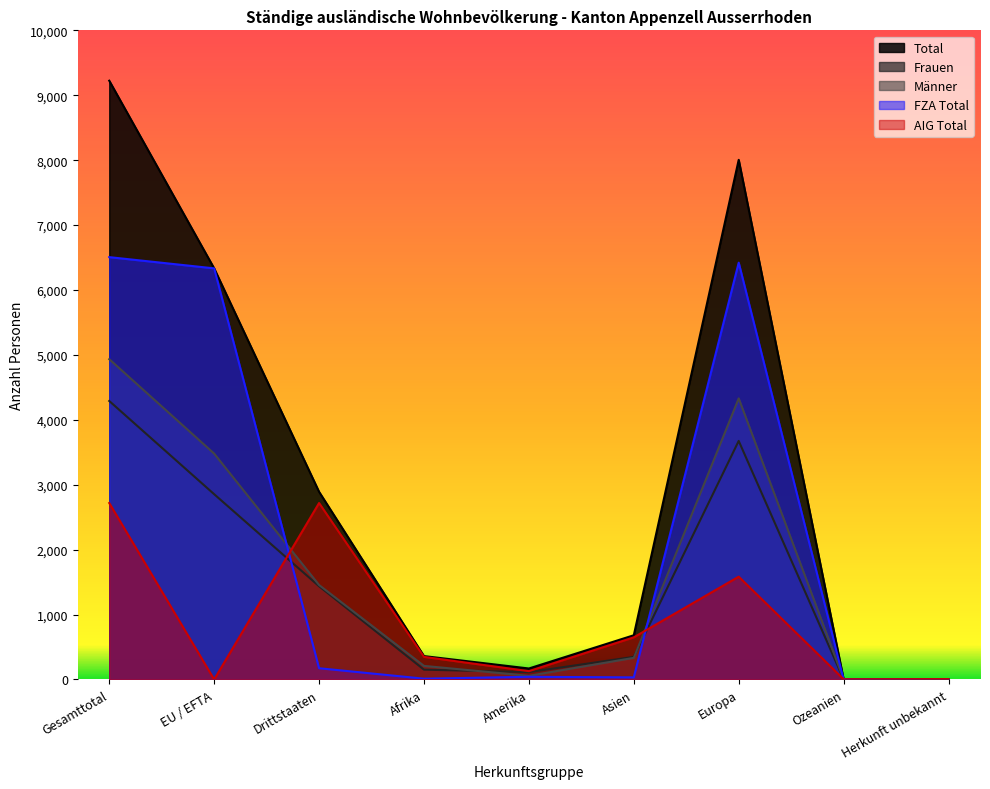

At which label is Männer closest to 2468?

EU / EFTA